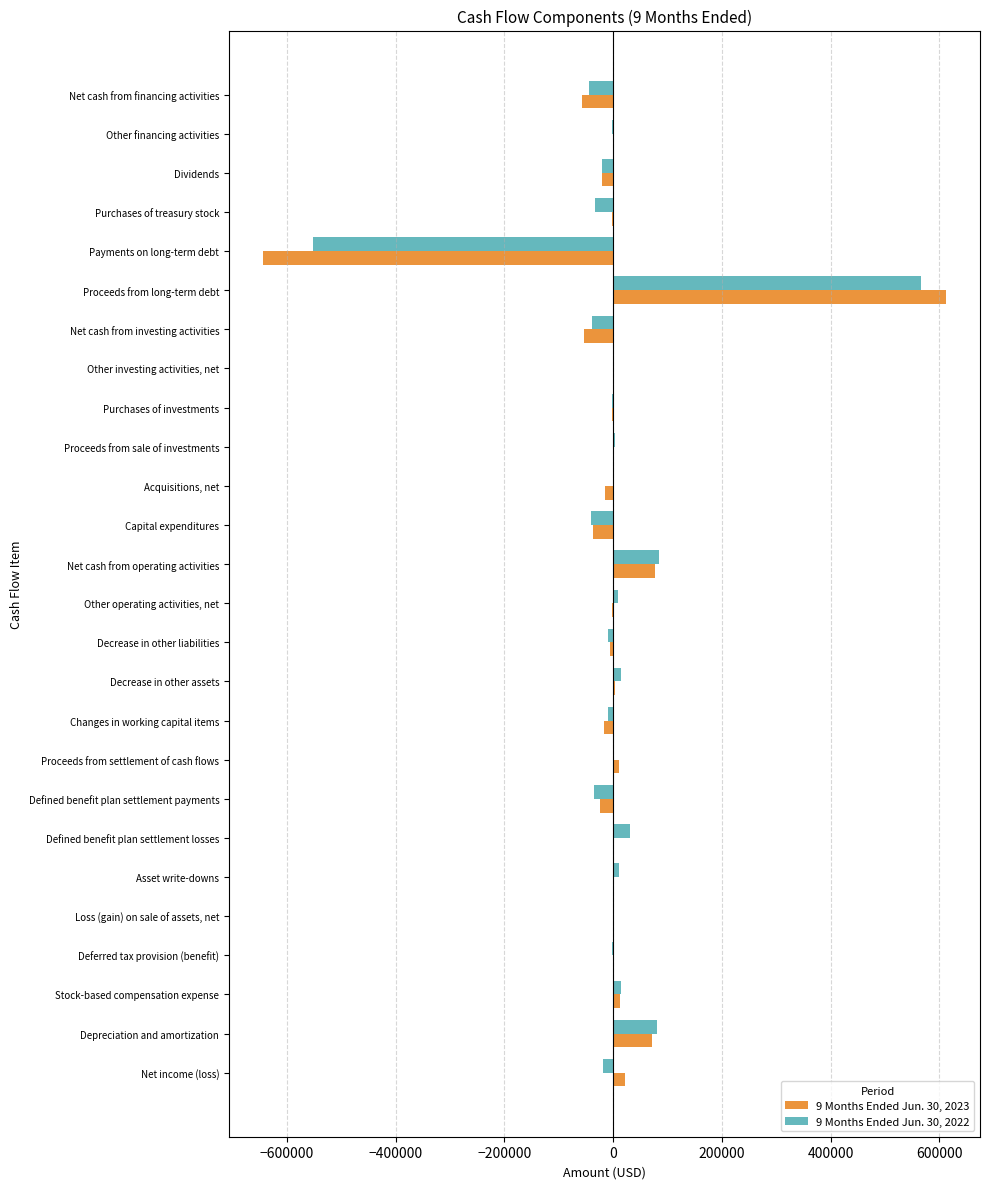

How many categories are shown in the chart?

26